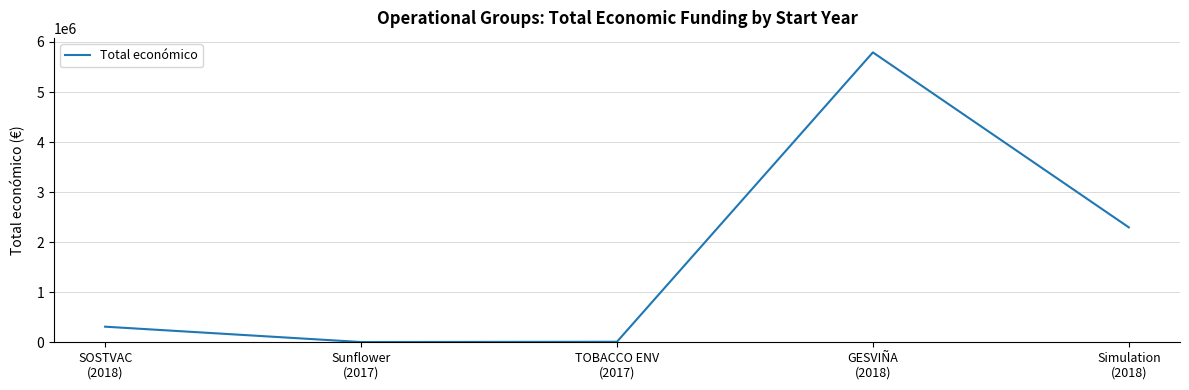

True or false: the data has more than 2 interior local peaks.

False